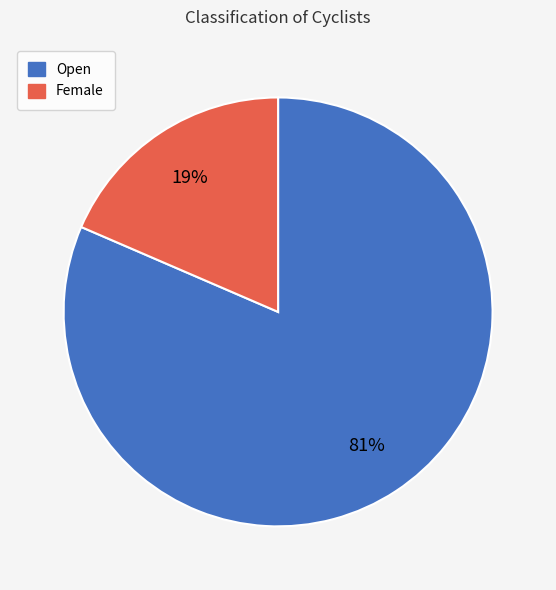

To the nearest percent, what is the average slice percentage?

50%